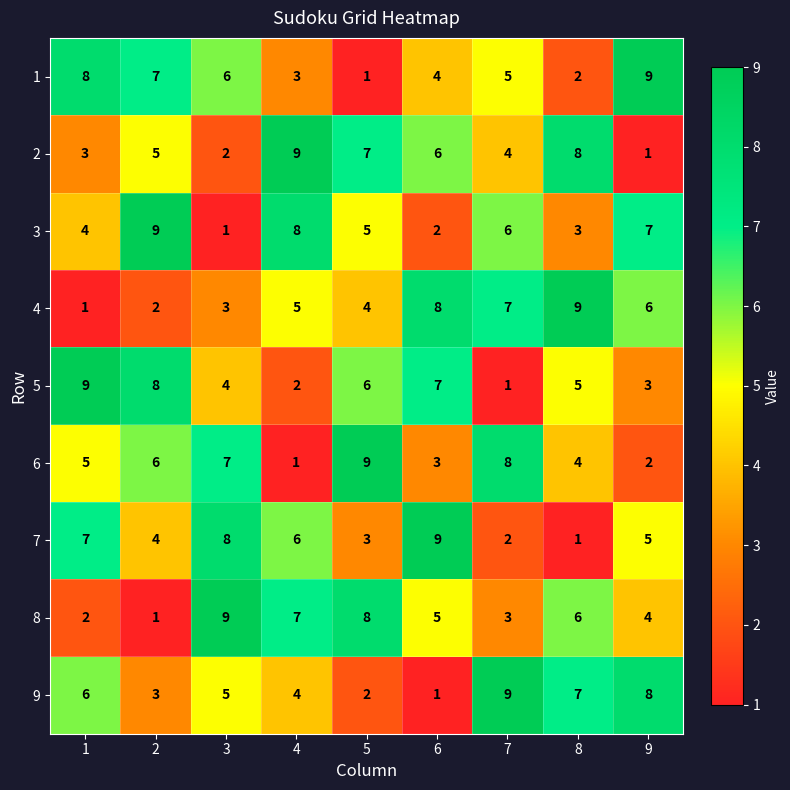

Rank the series at 2 from highest to lowest value.

3, 5, 1, 6, 2, 7, 9, 4, 8